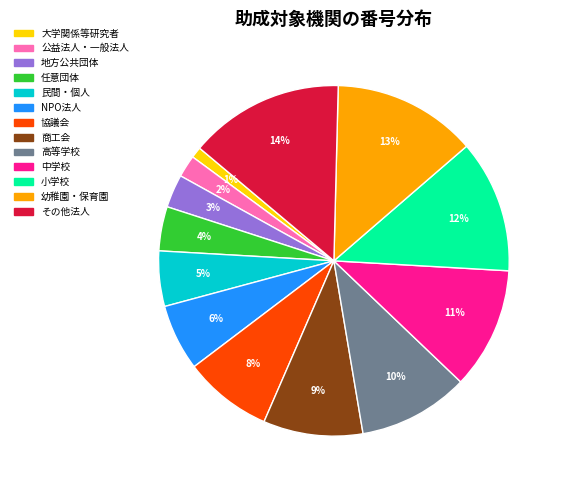

What percentage is the NPO法人 slice, to the nearest percent?

6%